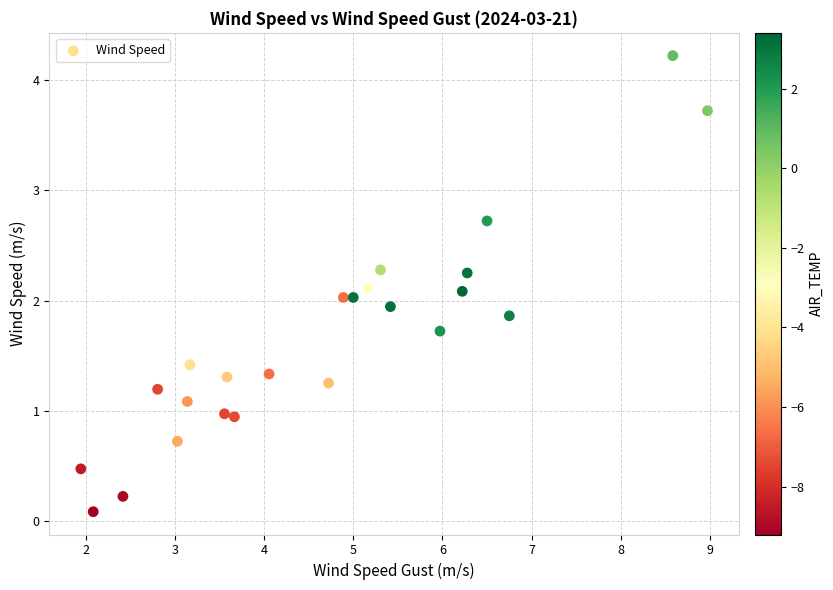

What is the range of Y values (max minus min)?

4.1